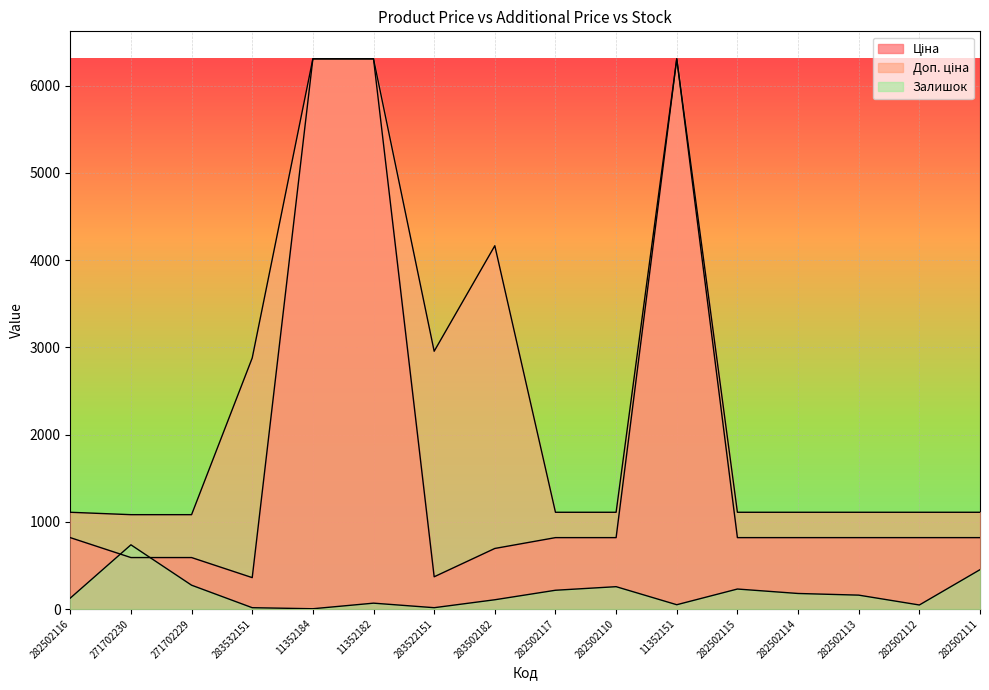

Where does the Ціна series first go above 818?

282502116